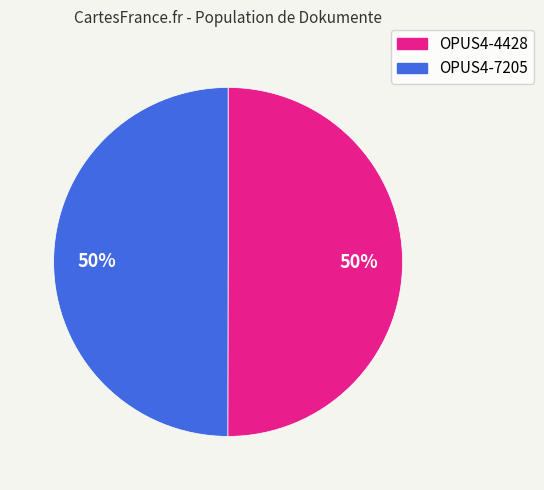

Is it true that OPUS4-7205 is 50% of the pie?

True